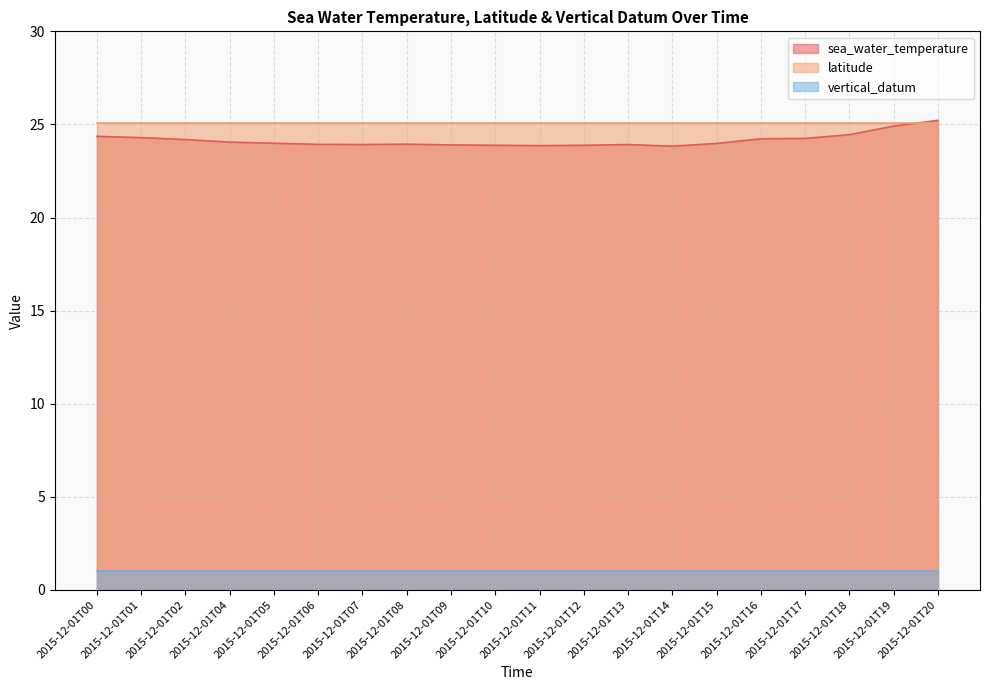

Which series has the largest range (max minus min)?

sea_water_temperature